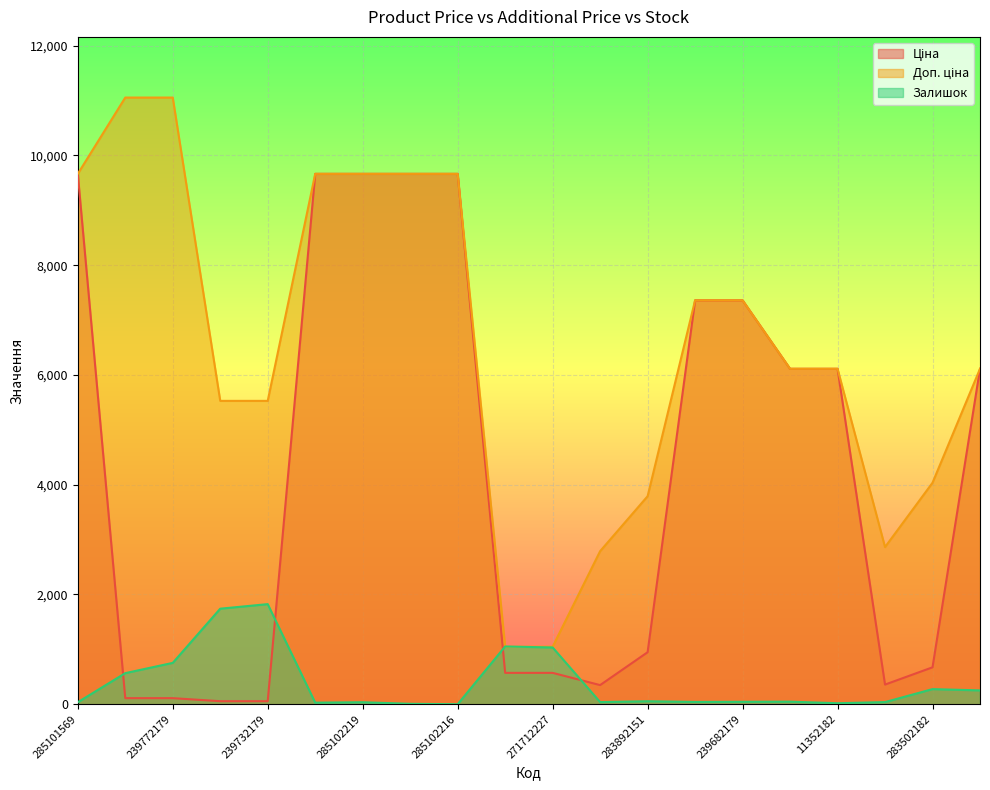

The Залишок series shows 1740.9 at 239732195. True or false?

True